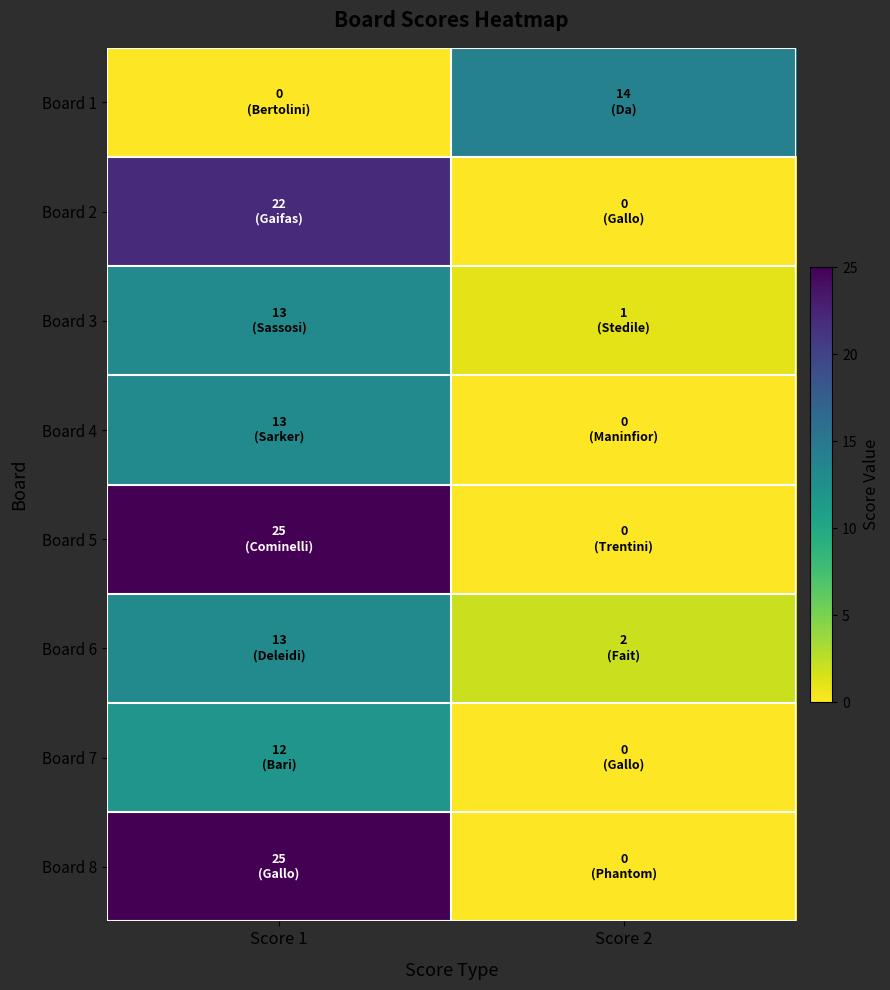

Which label corresponds to the largest value in the chart?

Score 1